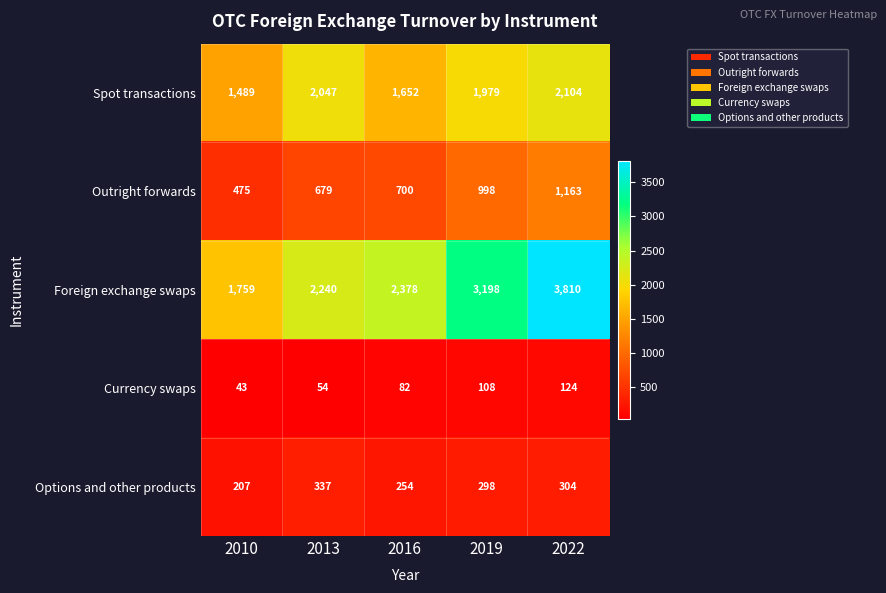

Between 2013 and 2016, which series saw the biggest shift?

Spot transactions